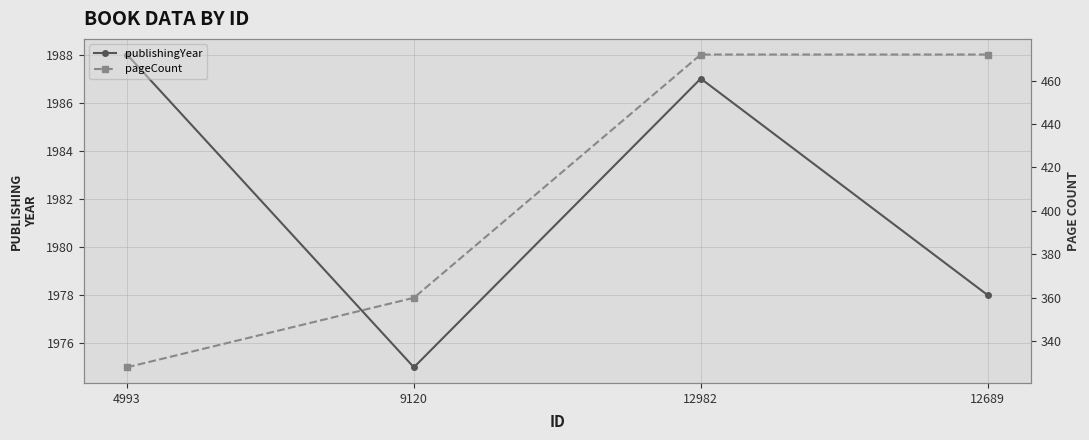

What is the label of the 2nd point from the right?

12982